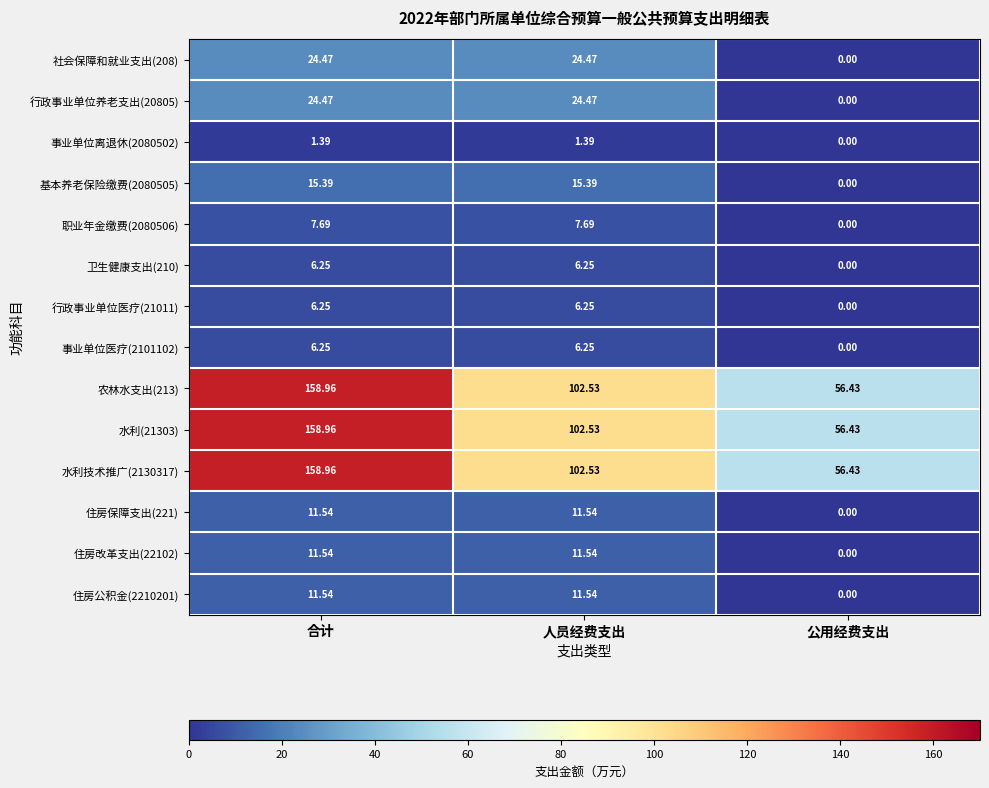

Where is 职业年金缴费(2080506) nearest to the value 3?

公用经费支出